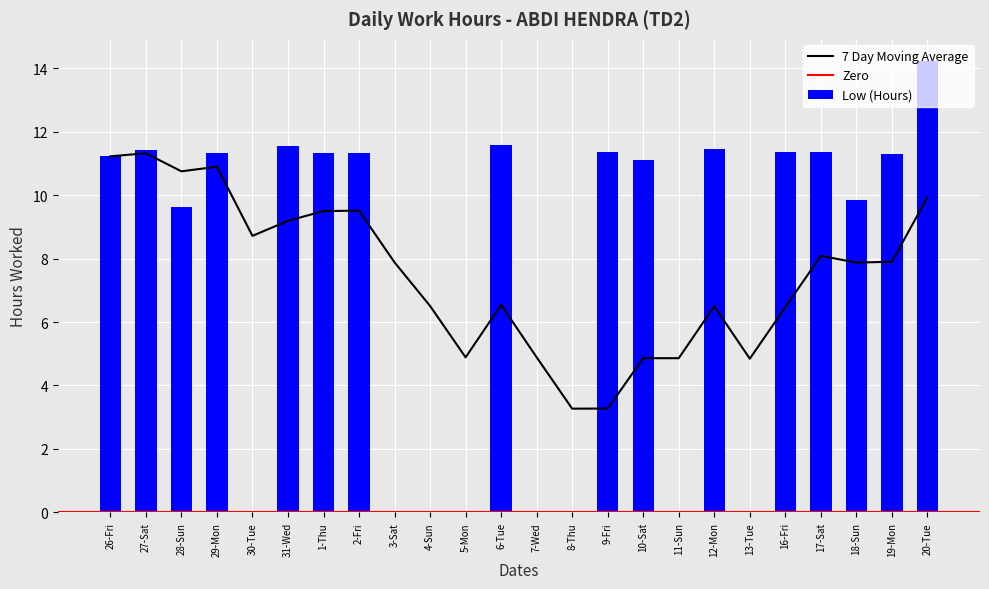

What position from the right is 16-Fri?

5